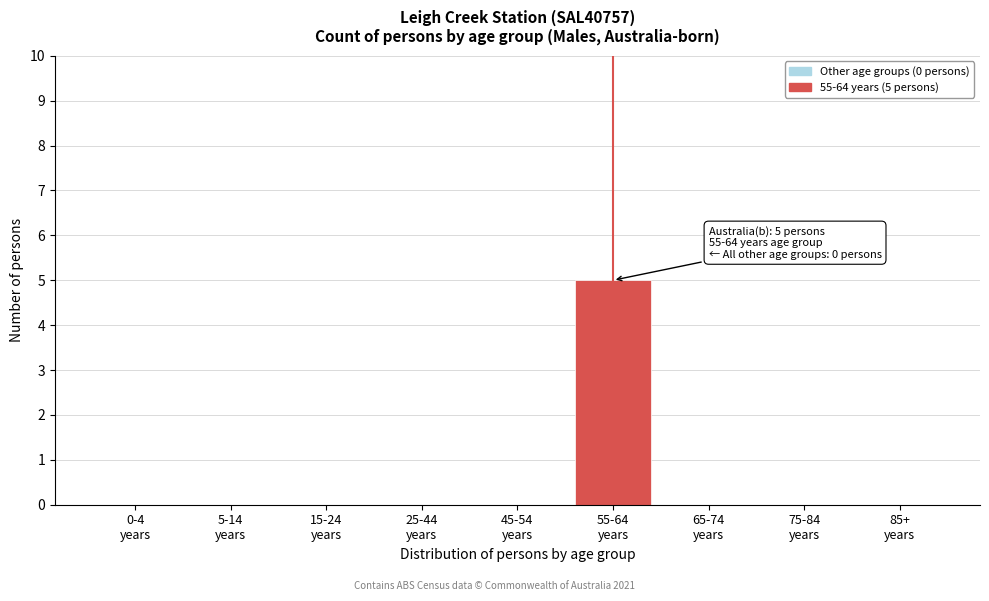

What is the greatest value displayed?

5